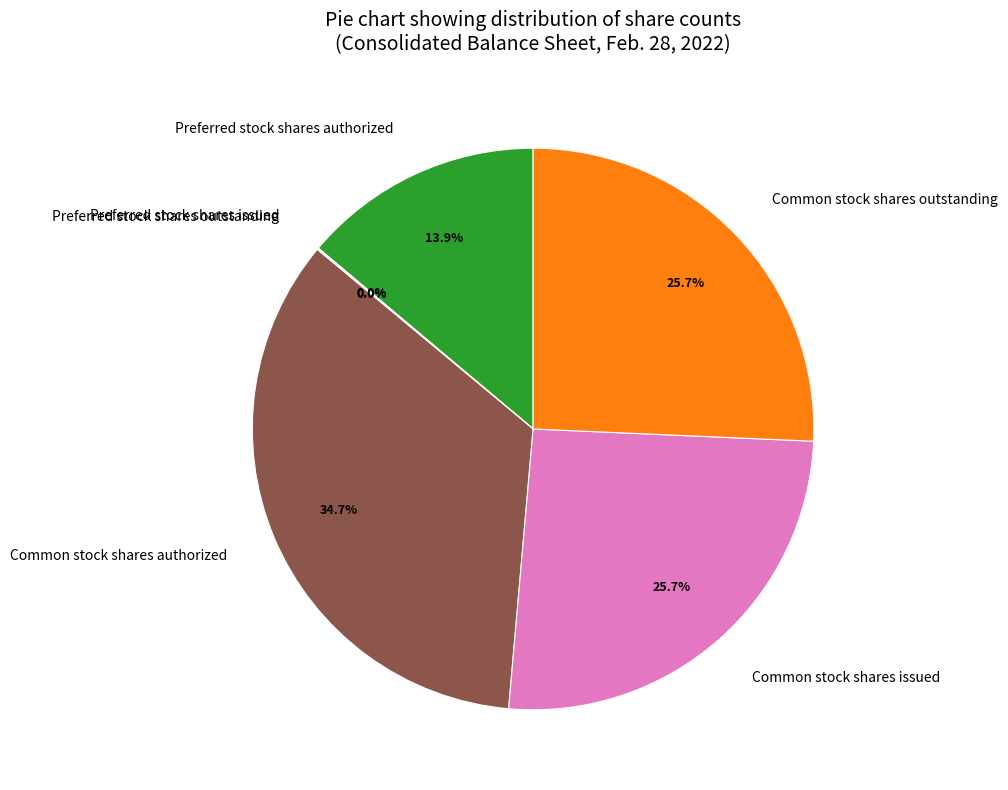

Between Common stock shares outstanding and Common stock shares authorized, which is larger?

Common stock shares authorized